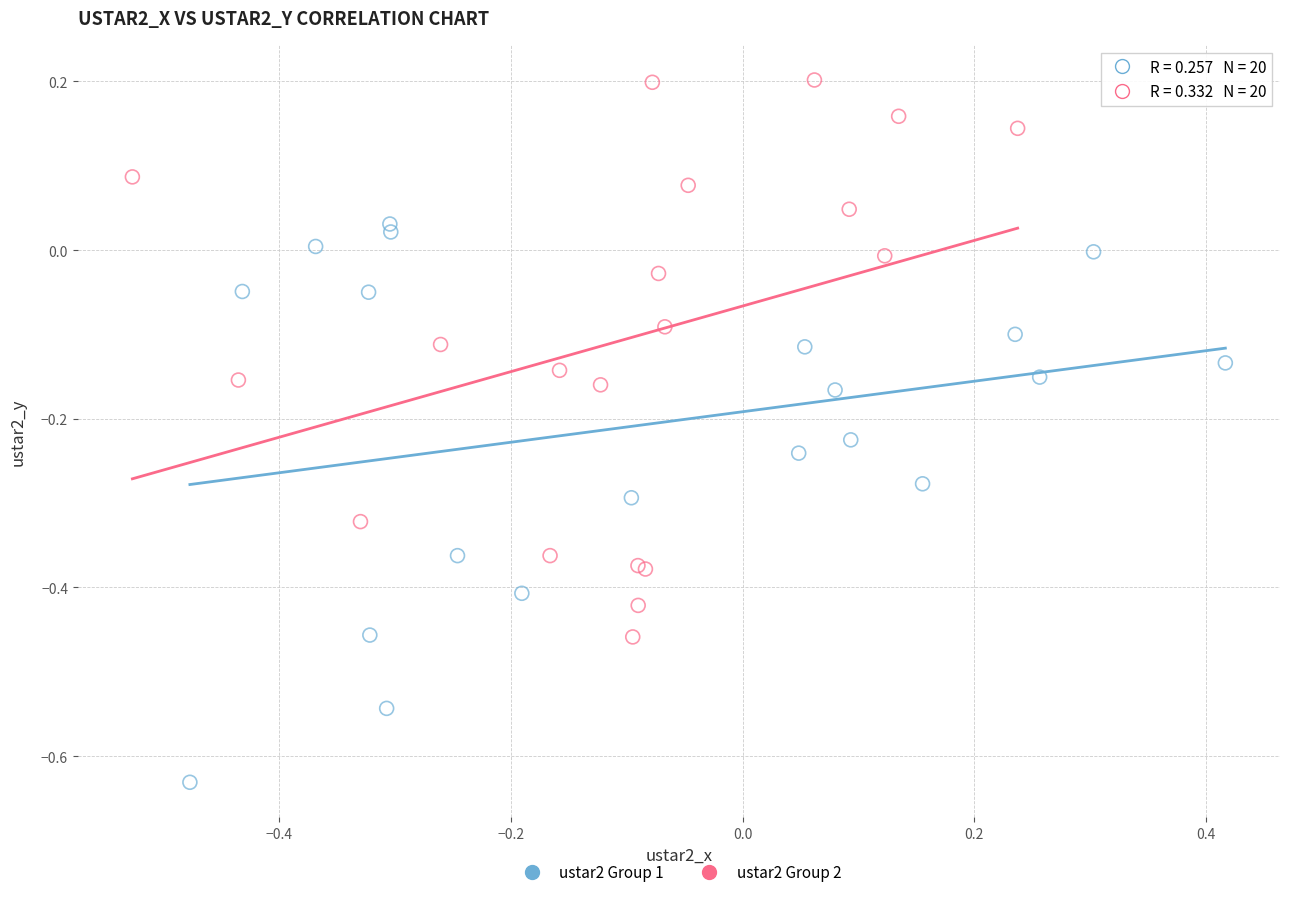

Which series reaches the minimum Y coordinate?

ustar2 Group 1